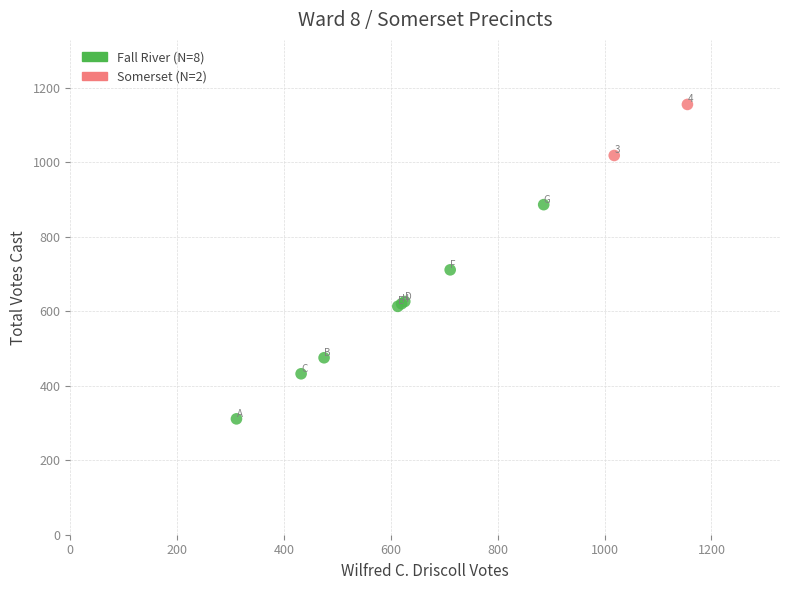

Which series has the widest spread of Y values?

Fall River (N=8)